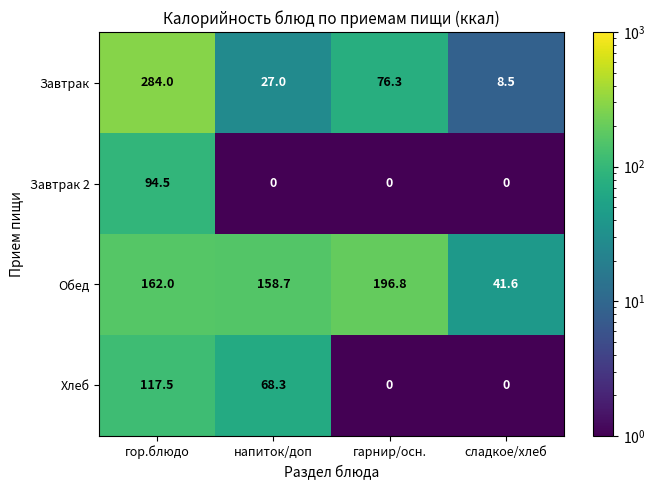

What is the average value of the Хлеб series?

46.5